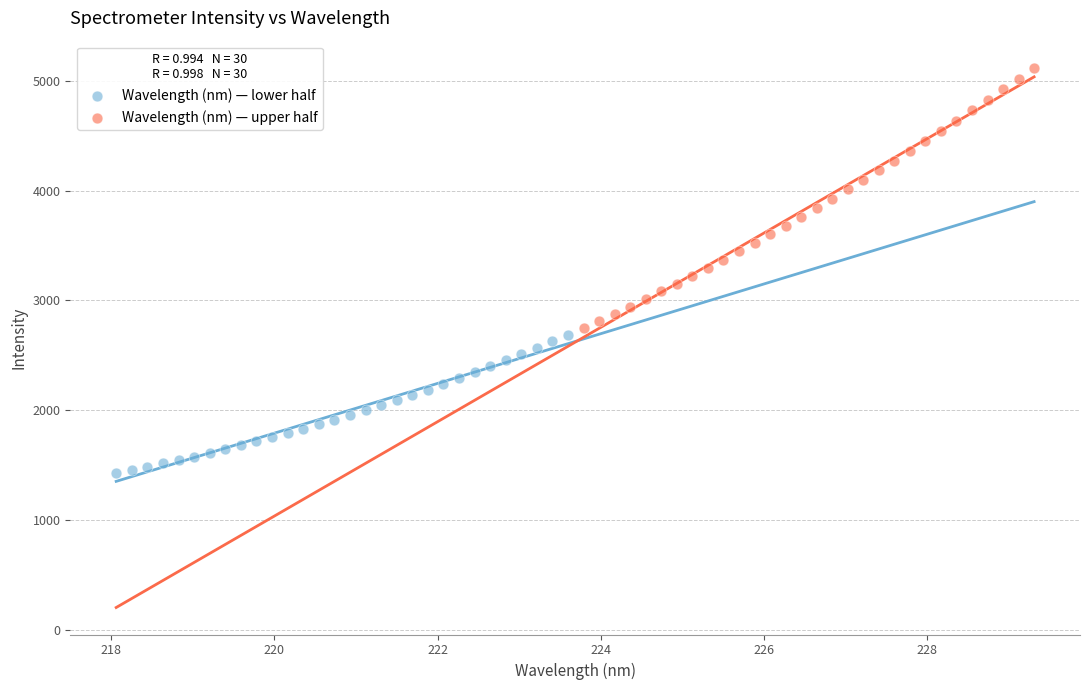

Which series contains the lowest Y value?

Wavelength (nm) — lower half